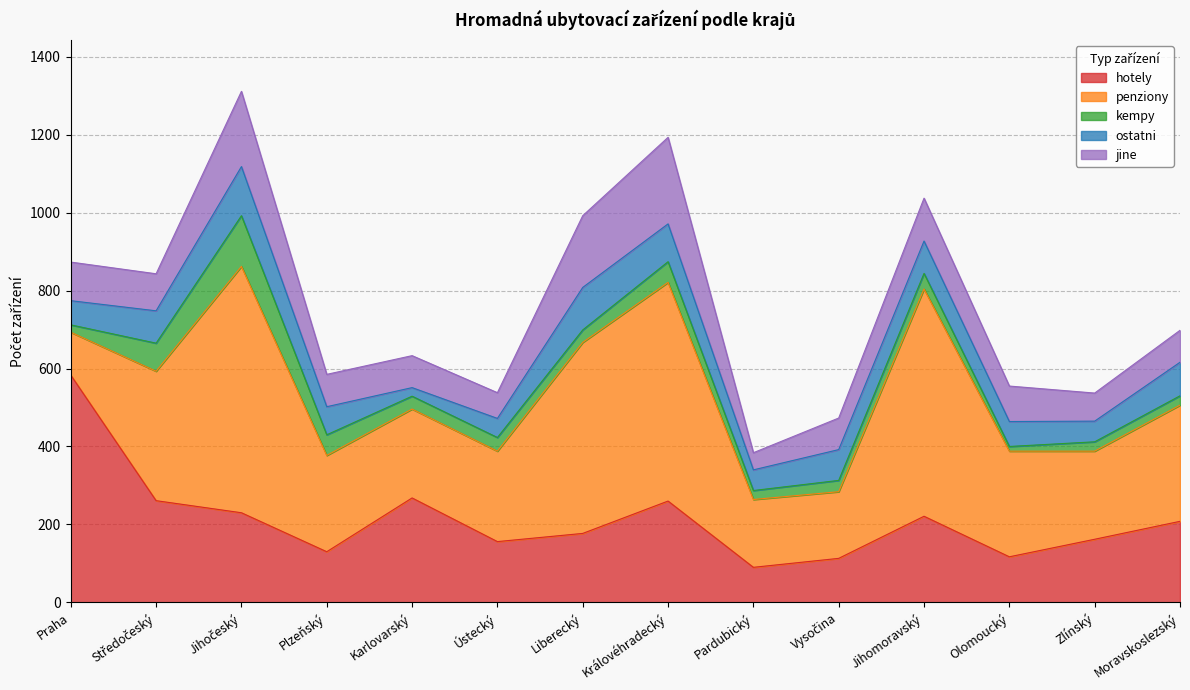

The value of hotely at Středočeský is 261. True or false?

True